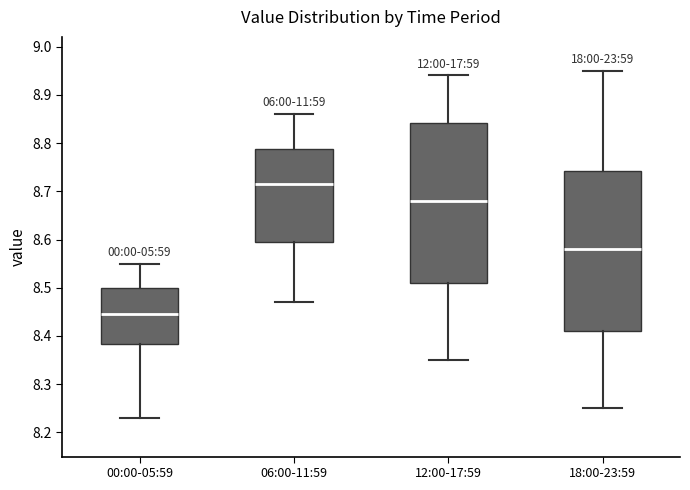

Reading left to right, transcribe this box plot: for each box, give where its median line is, the range the box spans, and where its two whiskers end, as read against the y-axis. The values are not printed on the chart, so give them approximately, as read against the axis.

00:00-05:59: median 8.45, box 8.38 to 8.50, whiskers 8.23 to 8.55
06:00-11:59: median 8.72, box 8.60 to 8.79, whiskers 8.47 to 8.86
12:00-17:59: median 8.68, box 8.51 to 8.84, whiskers 8.35 to 8.94
18:00-23:59: median 8.58, box 8.41 to 8.74, whiskers 8.25 to 8.95